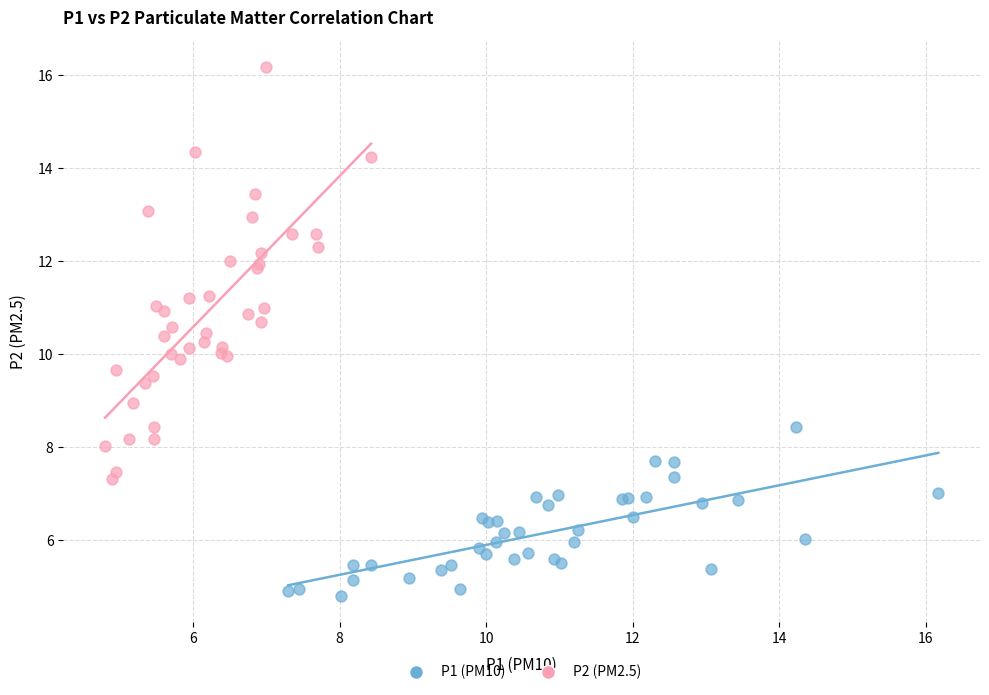

Which series contains the lowest Y value?

P1 (PM10)